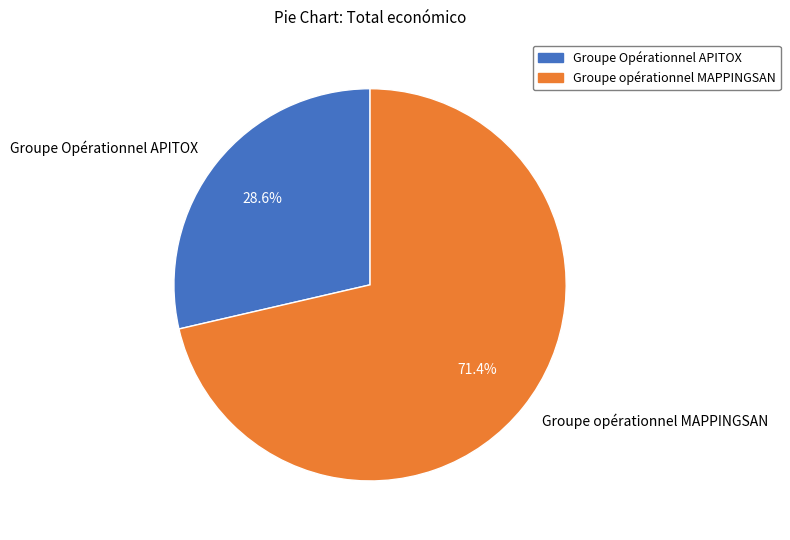

Which category accounts for the majority?

Groupe opérationnel MAPPINGSAN